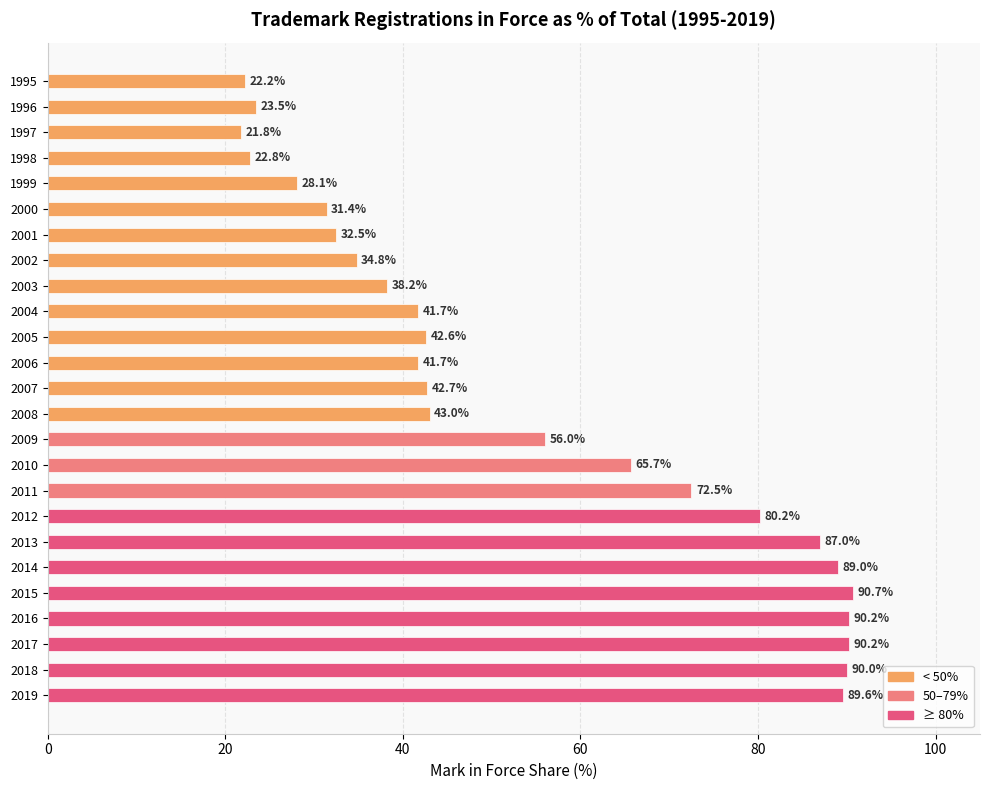

What is the value of the 11th bar from the top?

42.6